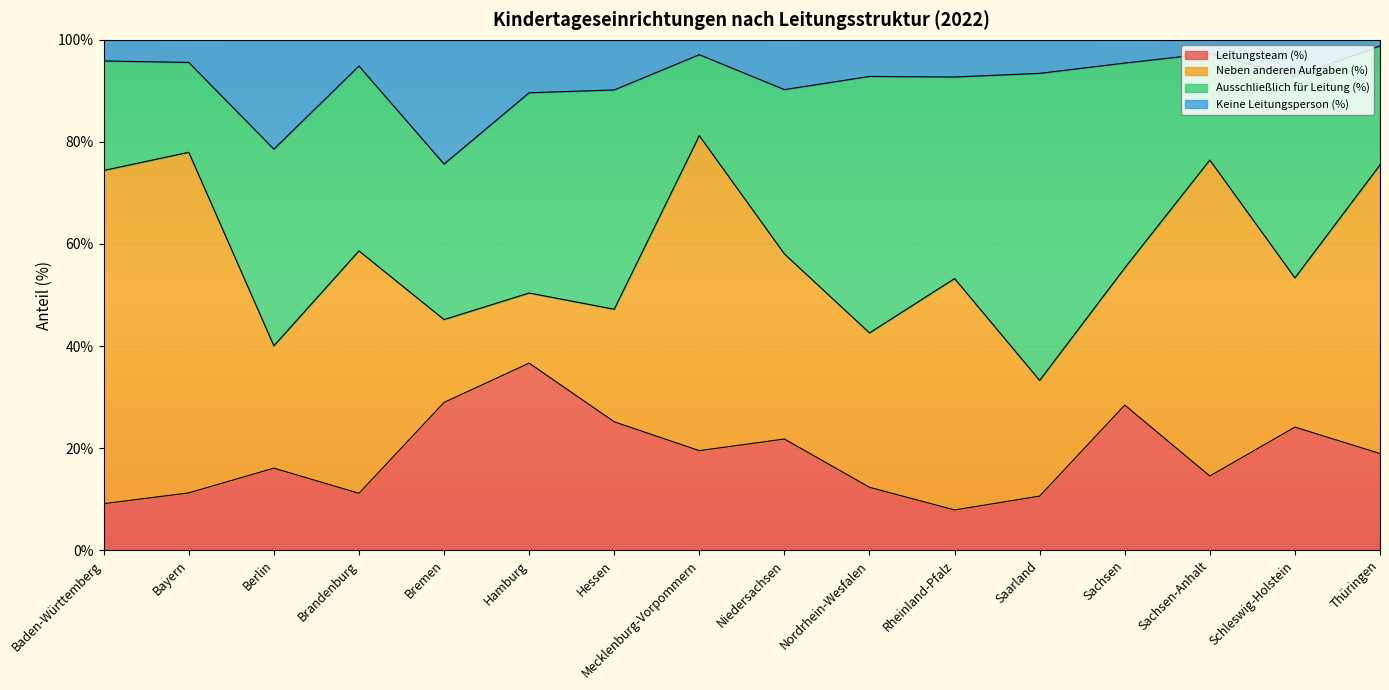

In Leitungsteam (%), how many points are lower than both neighbors (excluding endpoints)?

4